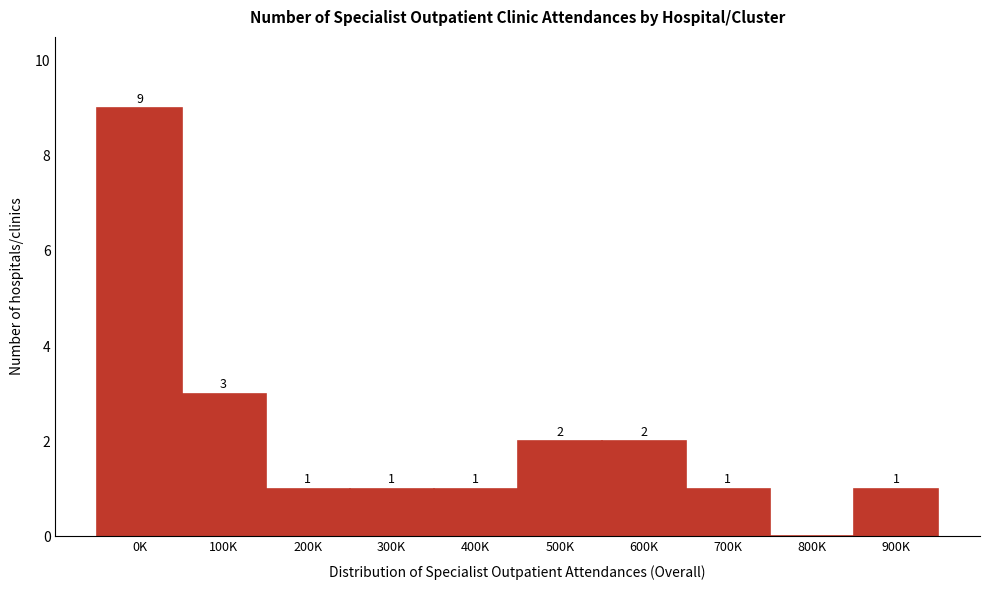

Reading left to right, transcribe all the data shown in this chart.

0K=9	100K=3	200K=1	300K=1	400K=1	500K=2	600K=2	700K=1	800K=0	900K=1